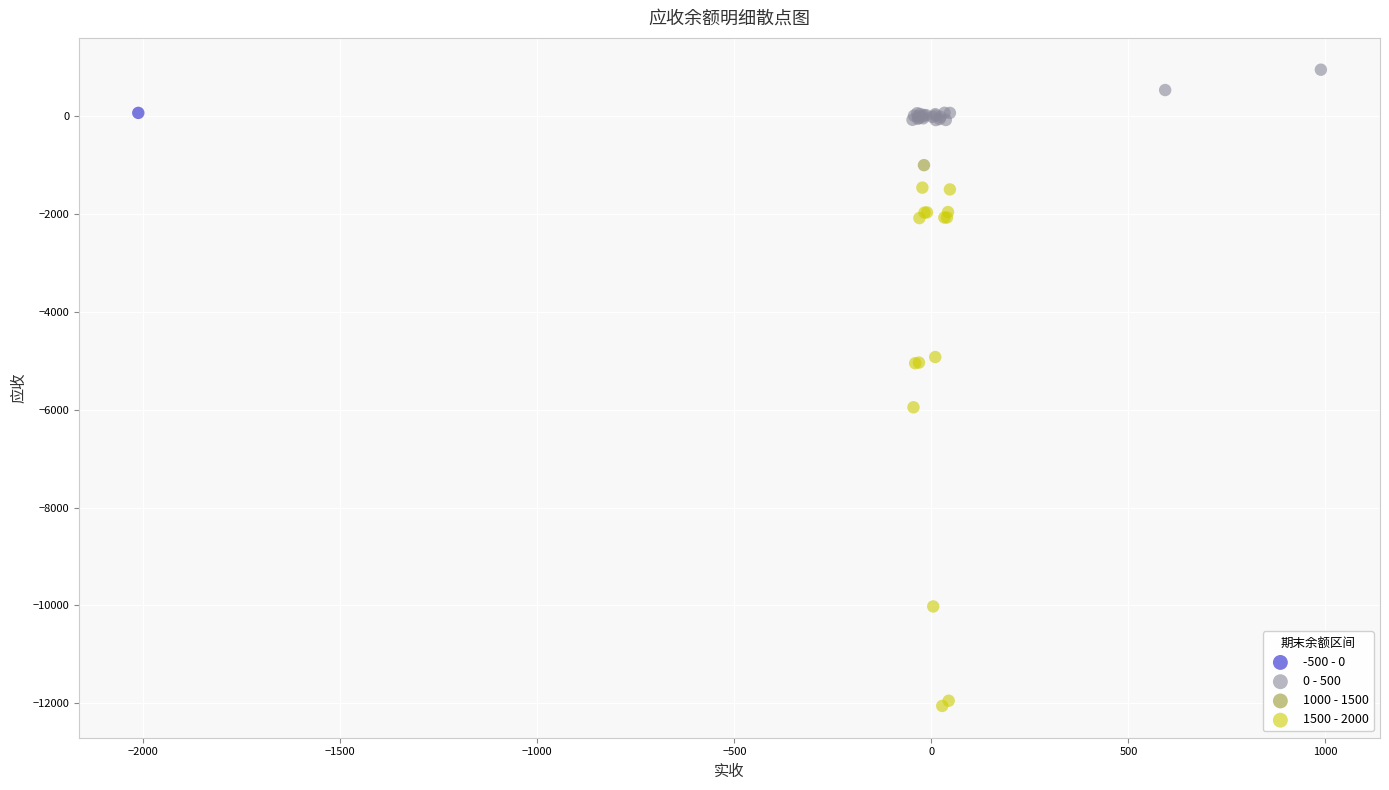

Which series reaches the maximum Y coordinate?

0 - 500